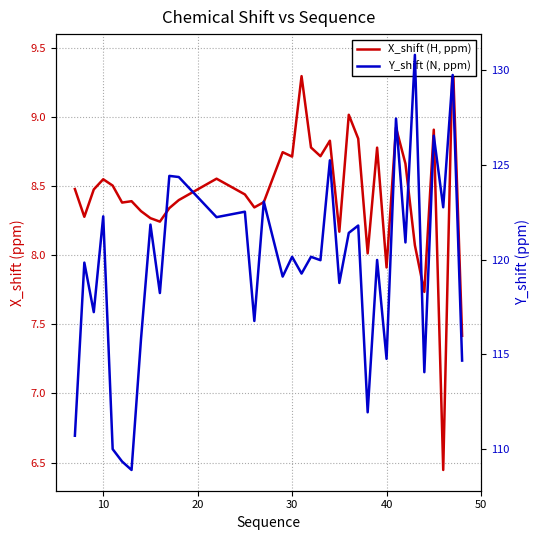

How many lines are shown in the chart?

2